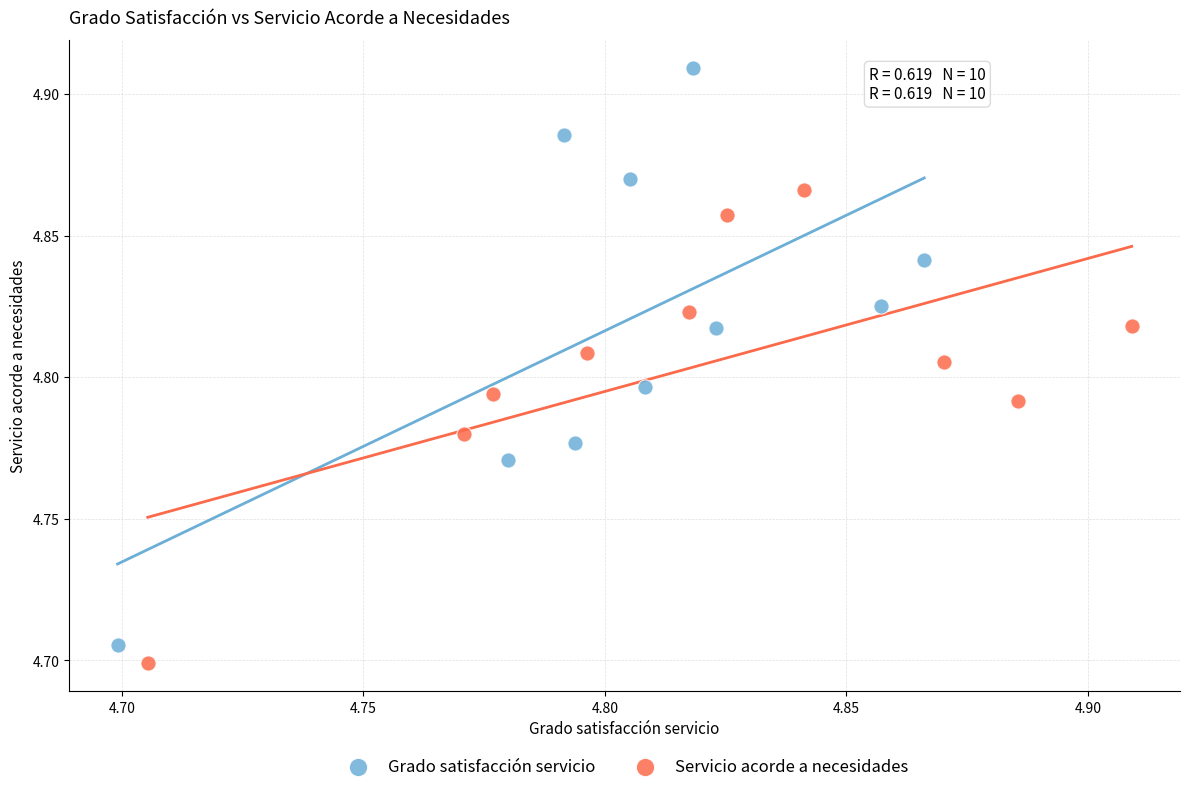

Which series has the widest spread of Y values?

Grado satisfacción servicio